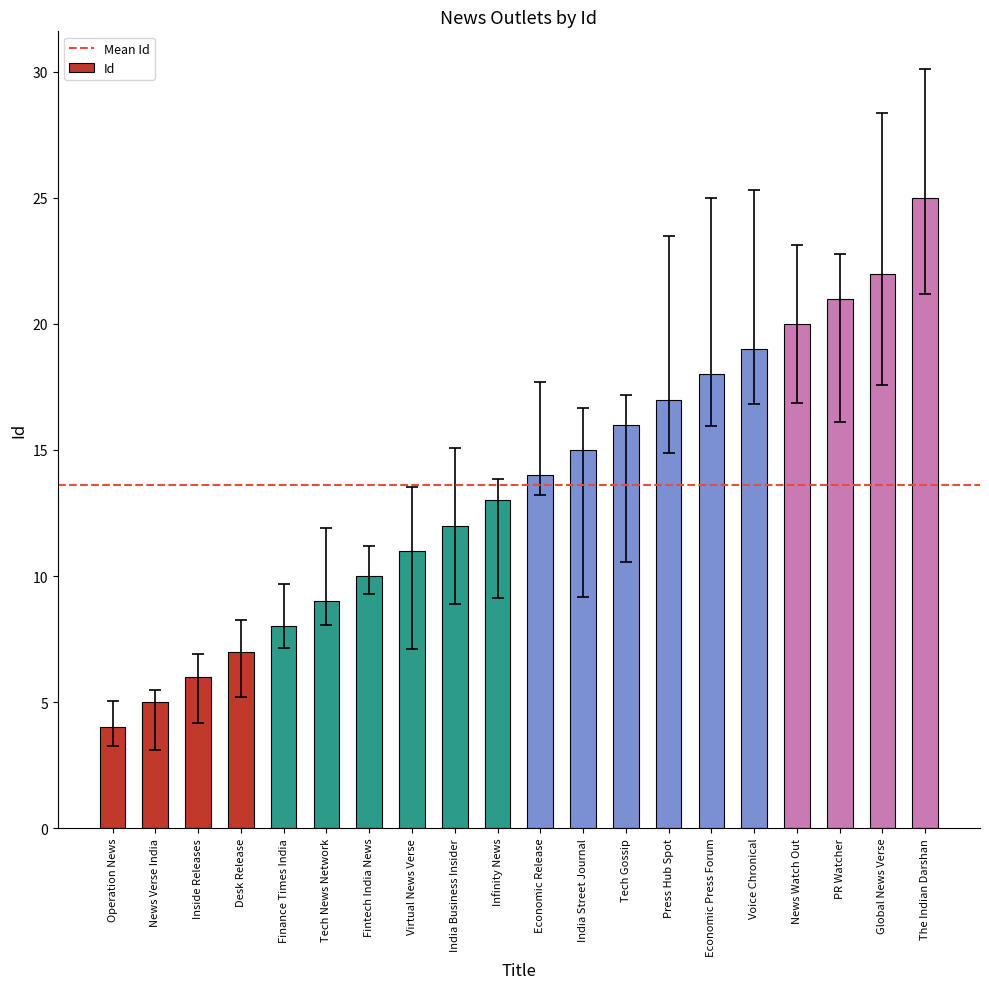

Rank the categories by value from highest to lowest.

The Indian Darshan, Global News Verse, PR Watcher, News Watch Out, Voice Chronical, Economic Press Forum, Press Hub Spot, Tech Gossip, India Street Journal, Economic Release, Infinity News, India Business Insider, Virtual News Verse, Fintech India News, Tech News Network, Finance Times India, Desk Release, Inside Releases, News Verse India, Operation News